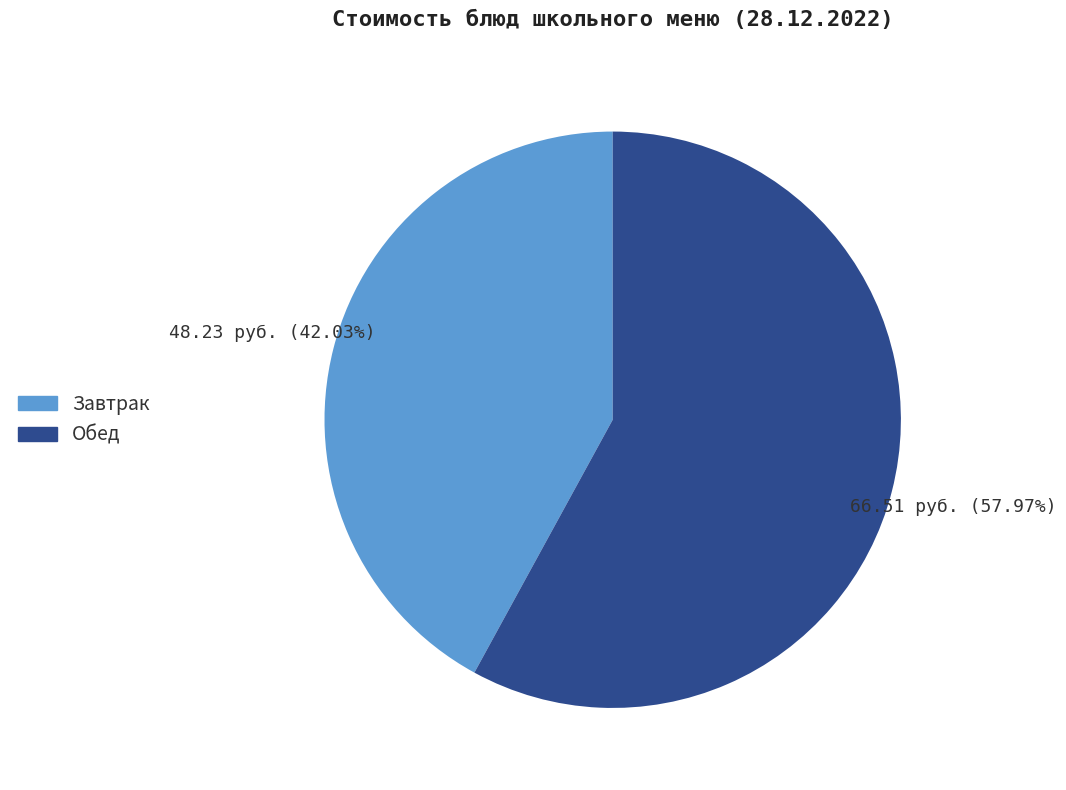

What is the majority slice?

Обед